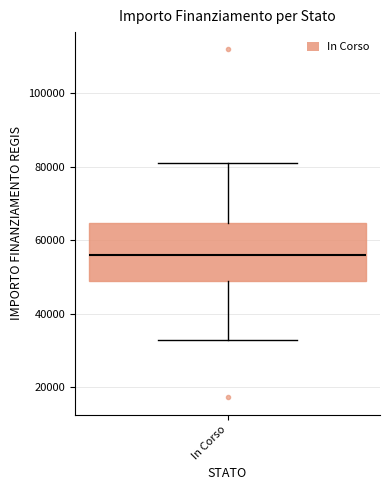

Where is the upper edge of the box for In Corso on the y-axis? The values are not printed on the chart, so give them approximately, as read against the axis.

64000